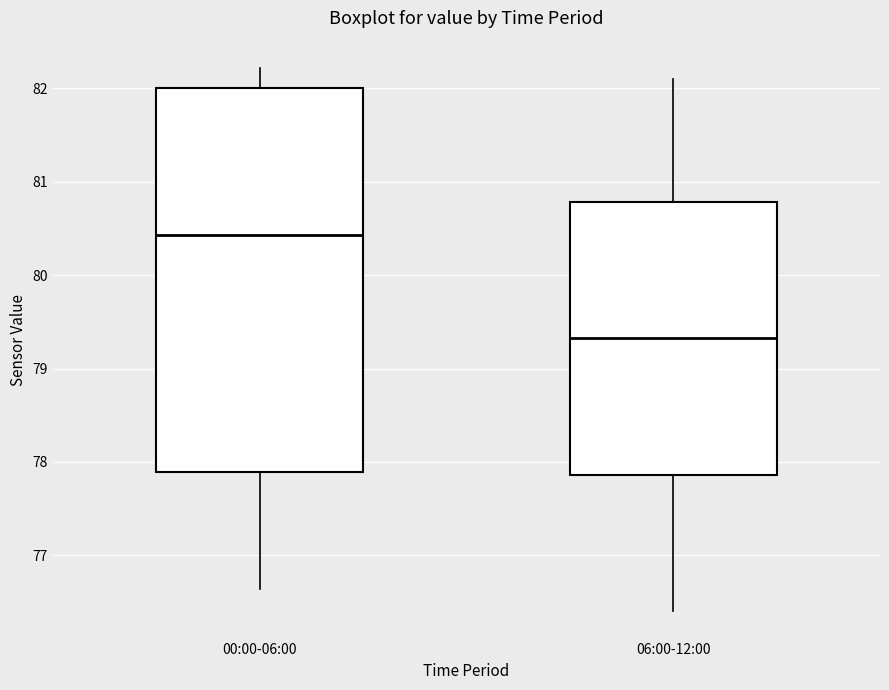

Reading left to right, transcribe this box plot: for each box, give where its median line is, the range the box spans, and where its two whiskers end, as read against the y-axis. The values are not printed on the chart, so give them approximately, as read against the axis.

00:00-06:00: median 80.4, box 77.9 to 82.0, whiskers 76.6 to 82.2
06:00-12:00: median 79.3, box 77.9 to 80.8, whiskers 76.4 to 82.1